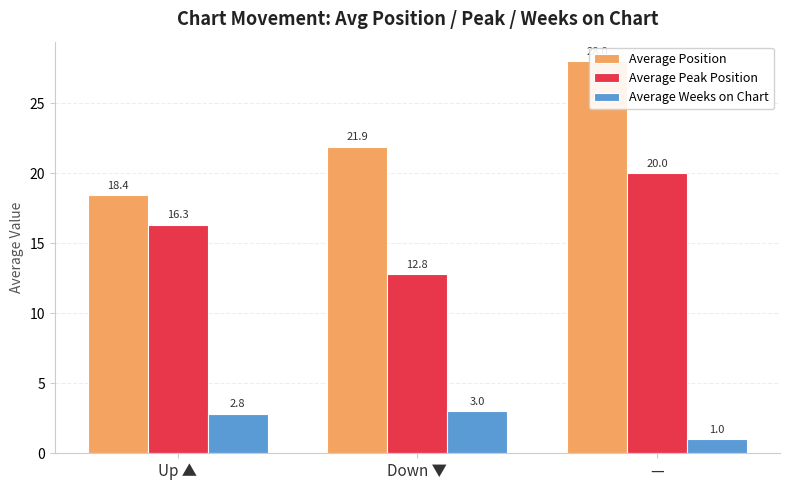

At which category is the sum across all series the highest?

—